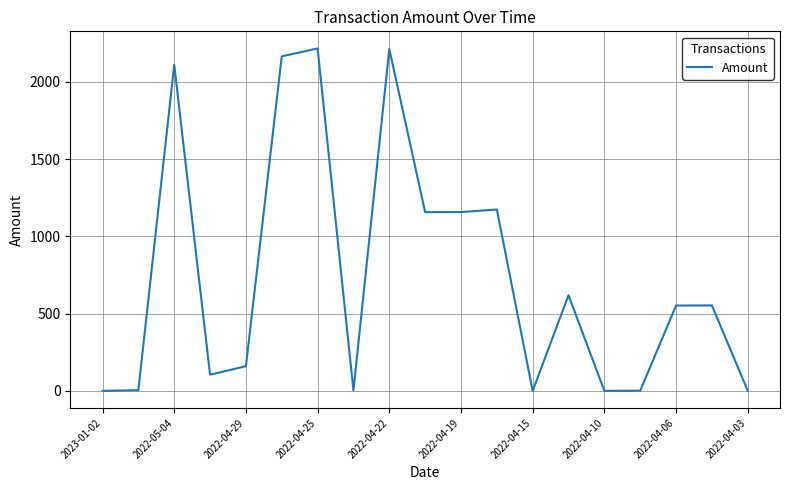

What is the greatest value displayed?

2216.0